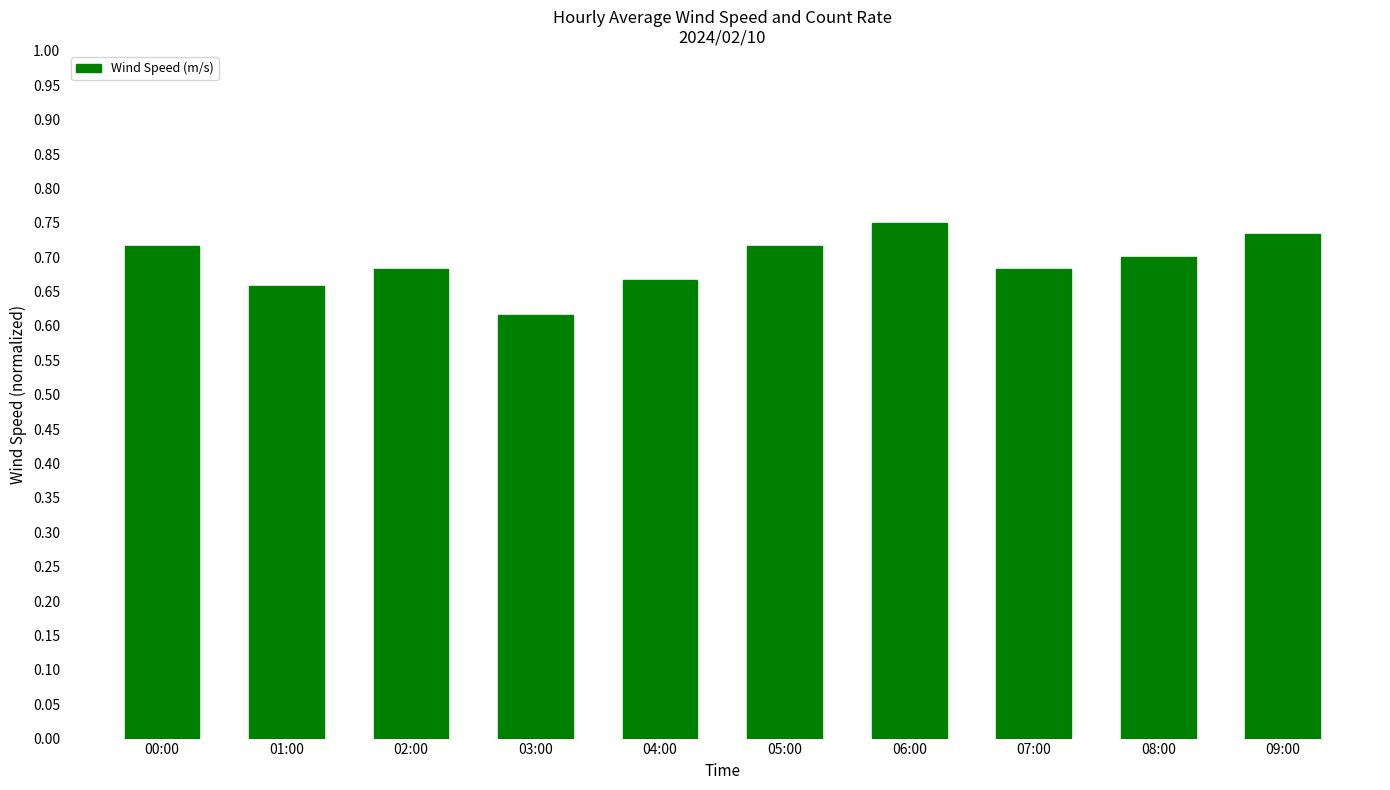

What is the sum of all values?

6.9